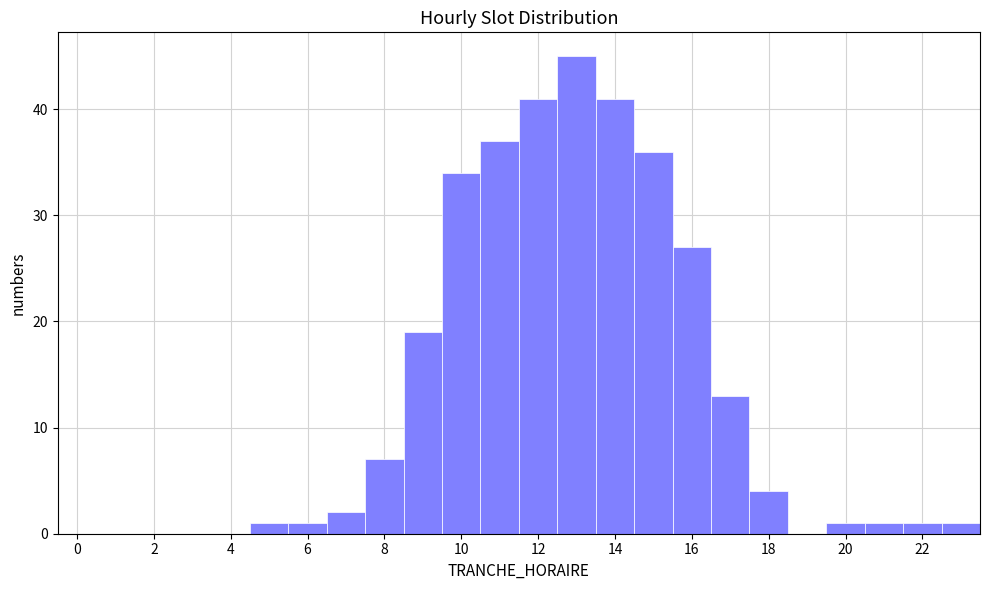

Which range on the x-axis has the tallest bar?

12.5 to 13.5